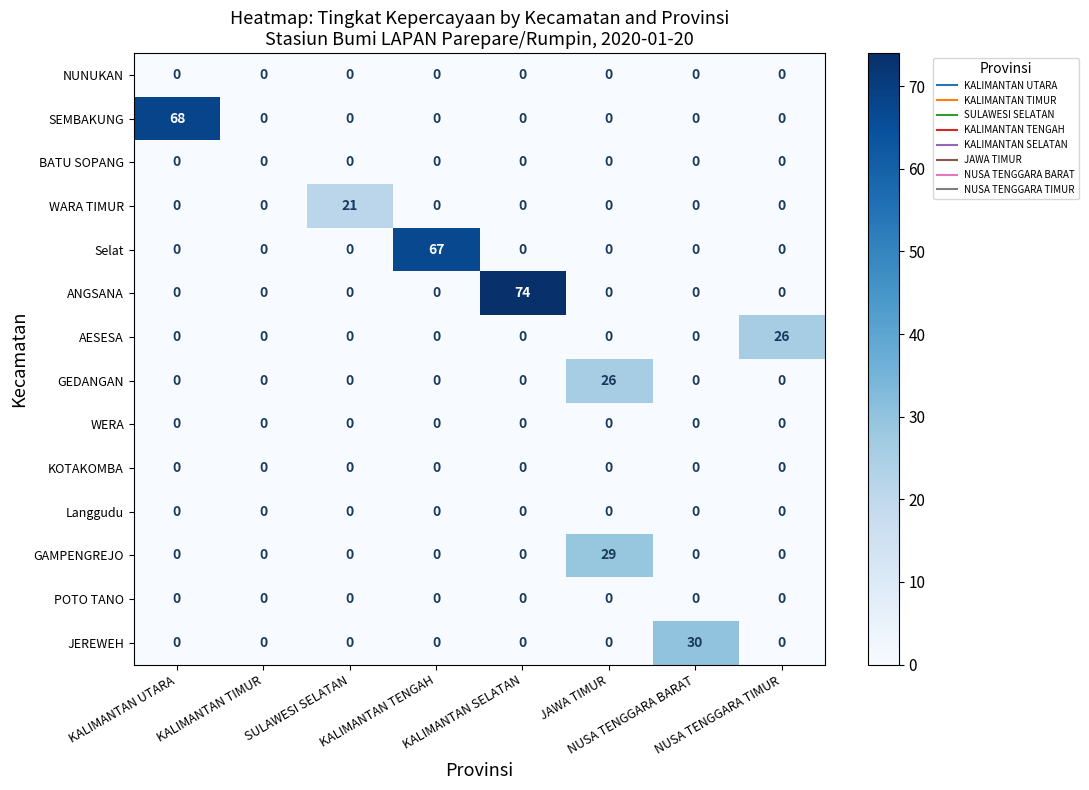

How many categories are shown in the chart?

8